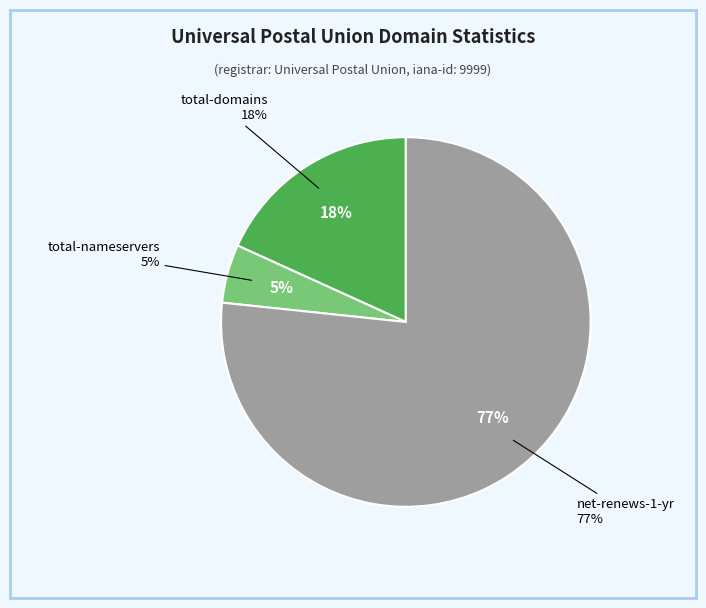

Is net-adds-1-yr the majority of the pie?

No